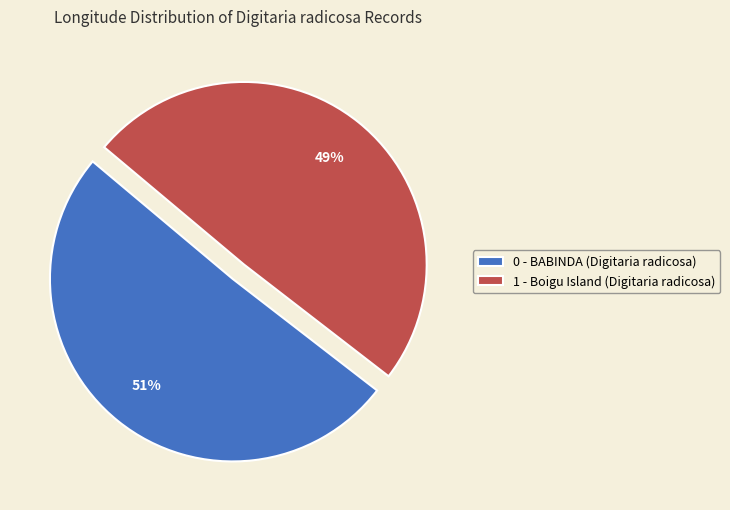

Which has a higher value, 0 - BABINDA (Digitaria radicosa) or 1 - Boigu Island (Digitaria radicosa)?

0 - BABINDA (Digitaria radicosa)